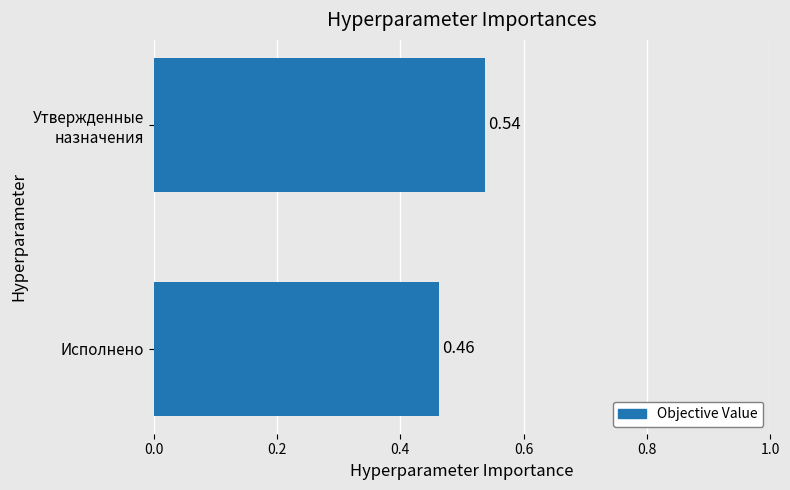

Rank the categories by value from highest to lowest.

Утвержденные
назначения, Исполнено